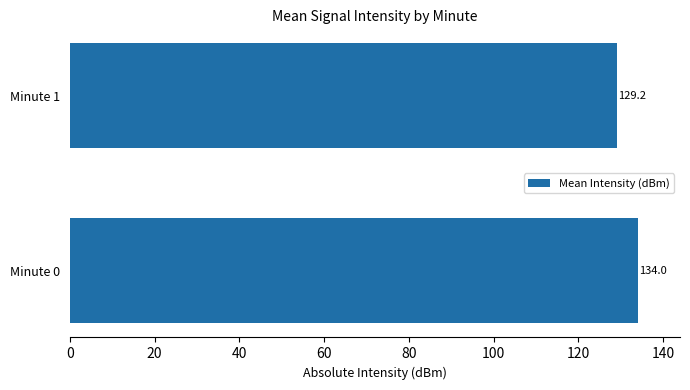

Reading bottom to top, transcribe all the data shown in this chart.

Minute 0=134.0	Minute 1=129.2